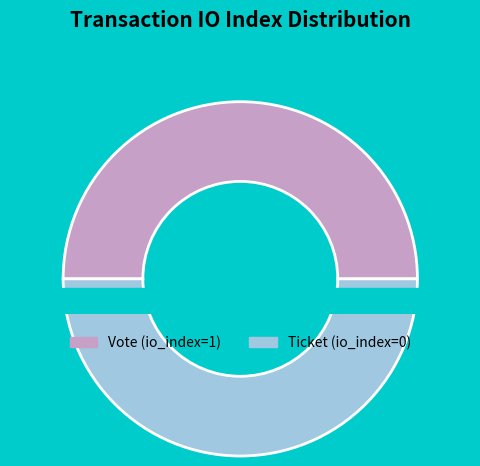

Count the number of slices in the pie.

2